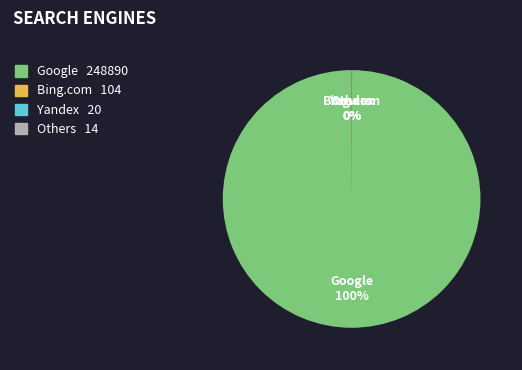

Which slice is the largest?

Google